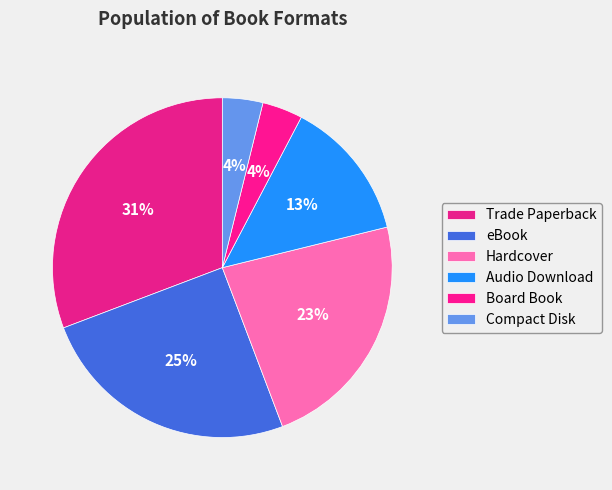

How many segments does this pie chart have?

6